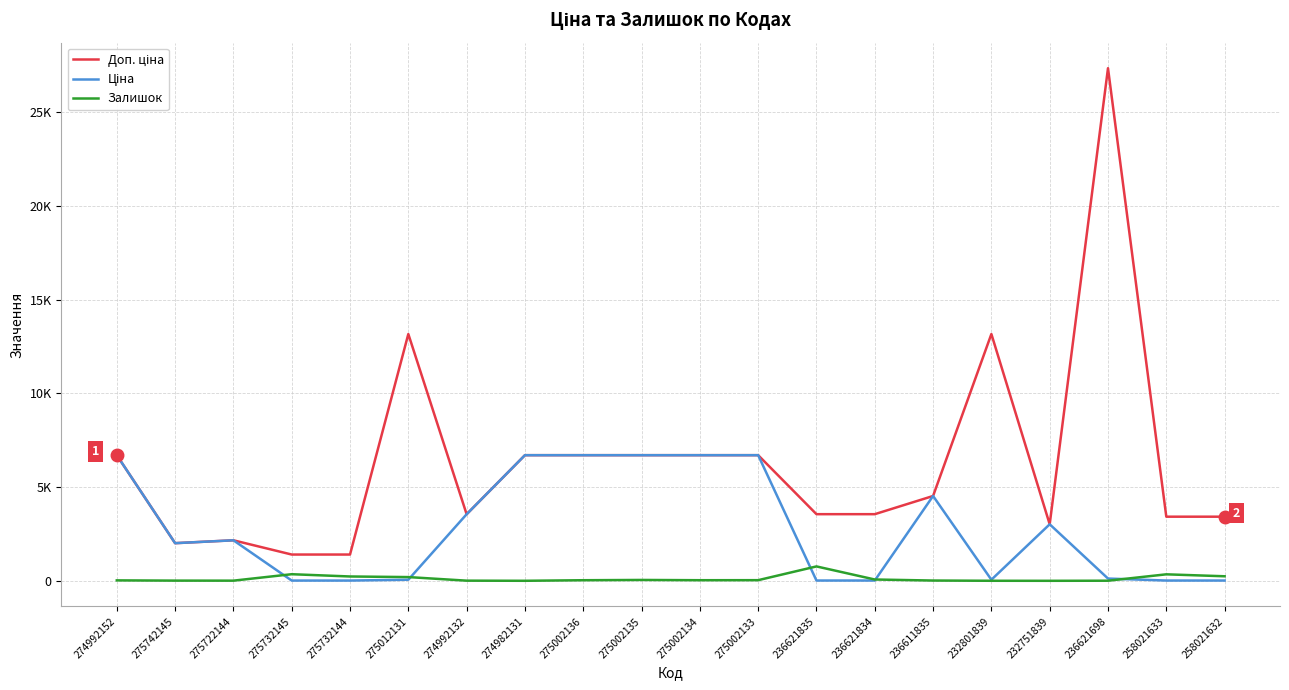

Is the value of Залишок at 274982131 greater than the value of Доп. ціна at 275732144?

No